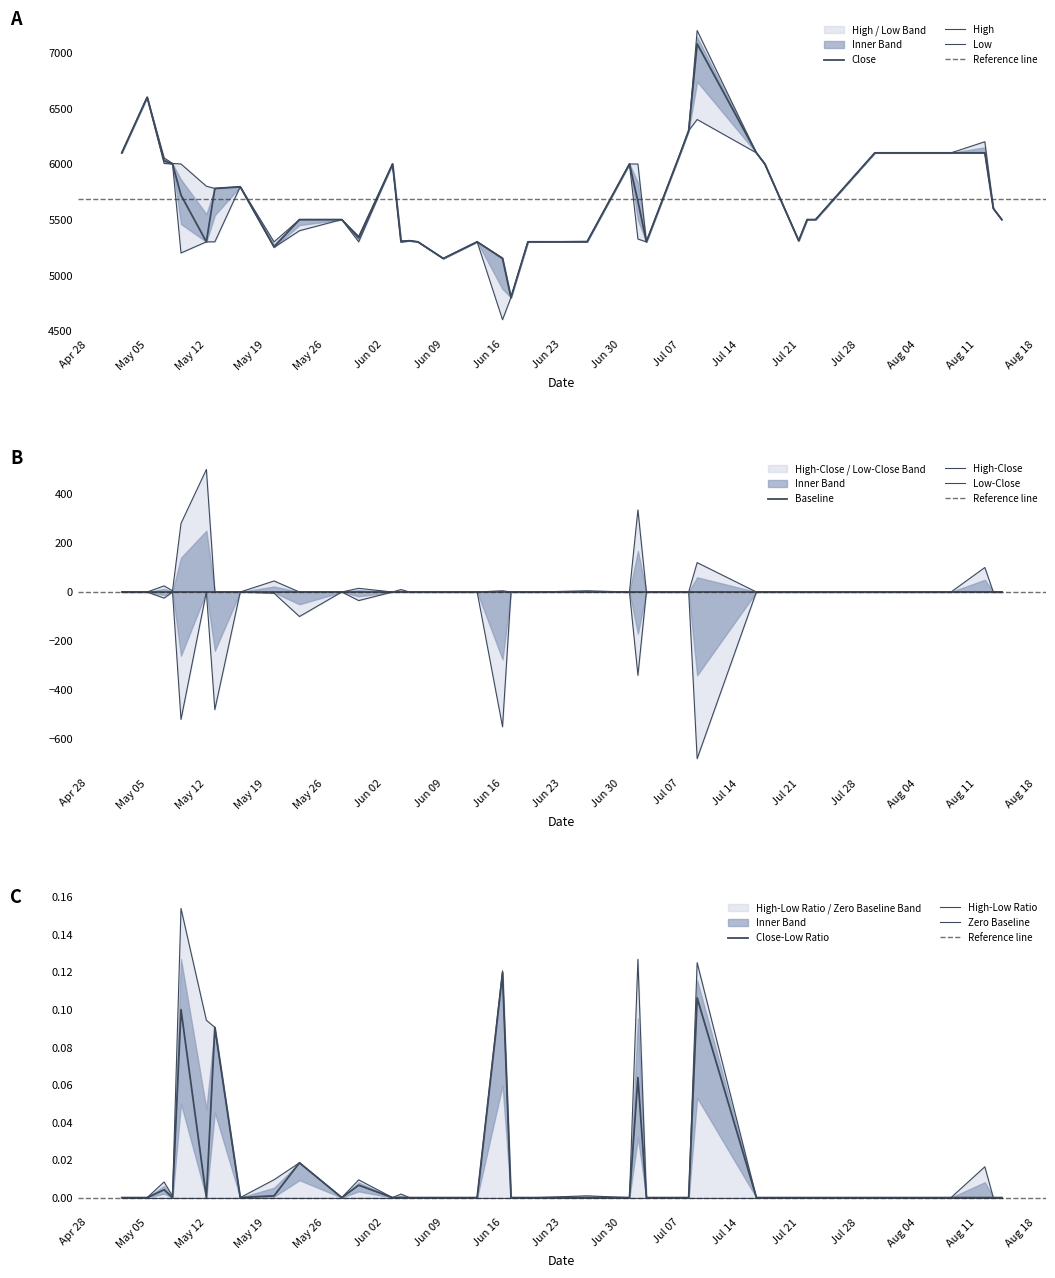

At how many categories does at least one series exceed 6813?

1